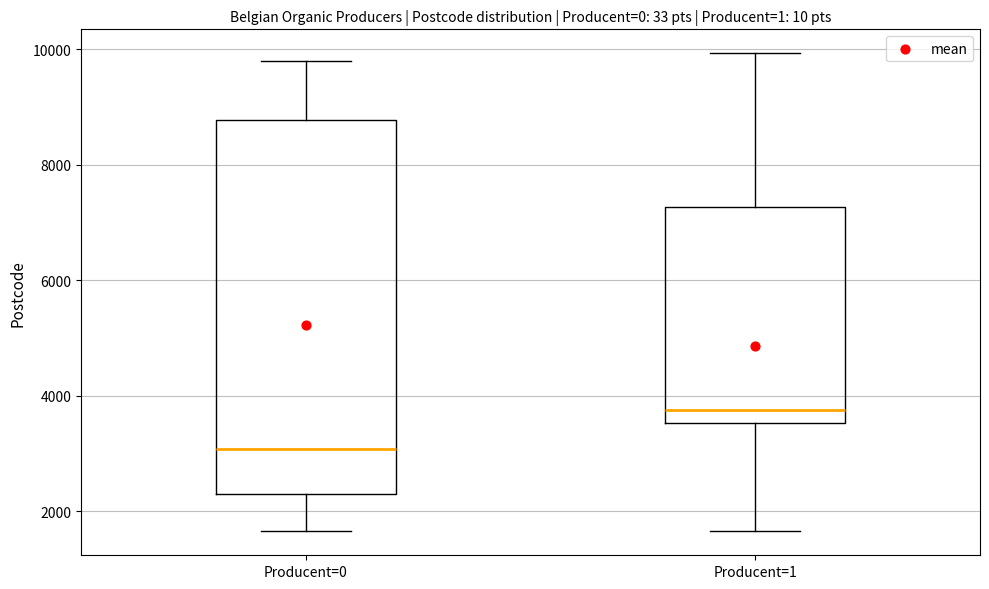

Which box is the tallest, from its lower edge to its upper edge?

Producent=0